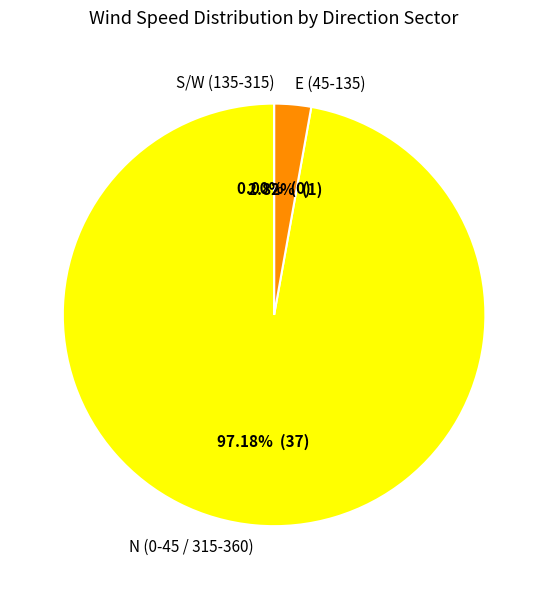

Do 21 and 9 together represent more than half of the pie?

No